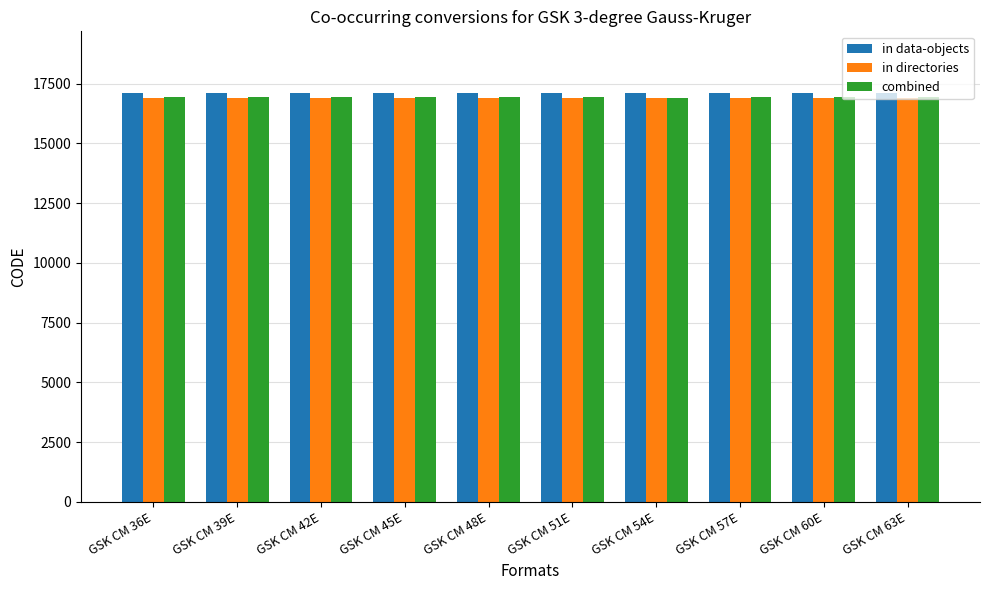

How many bars are there in each group?

3